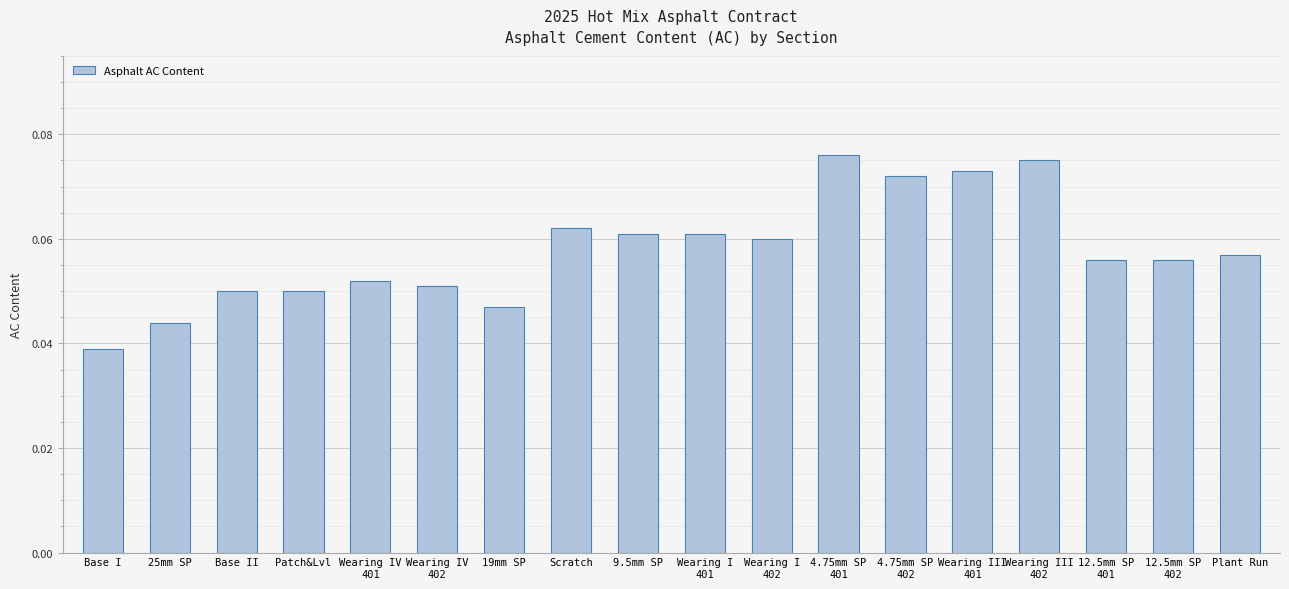

The value at 19mm SP is 0.1. True or false?

False